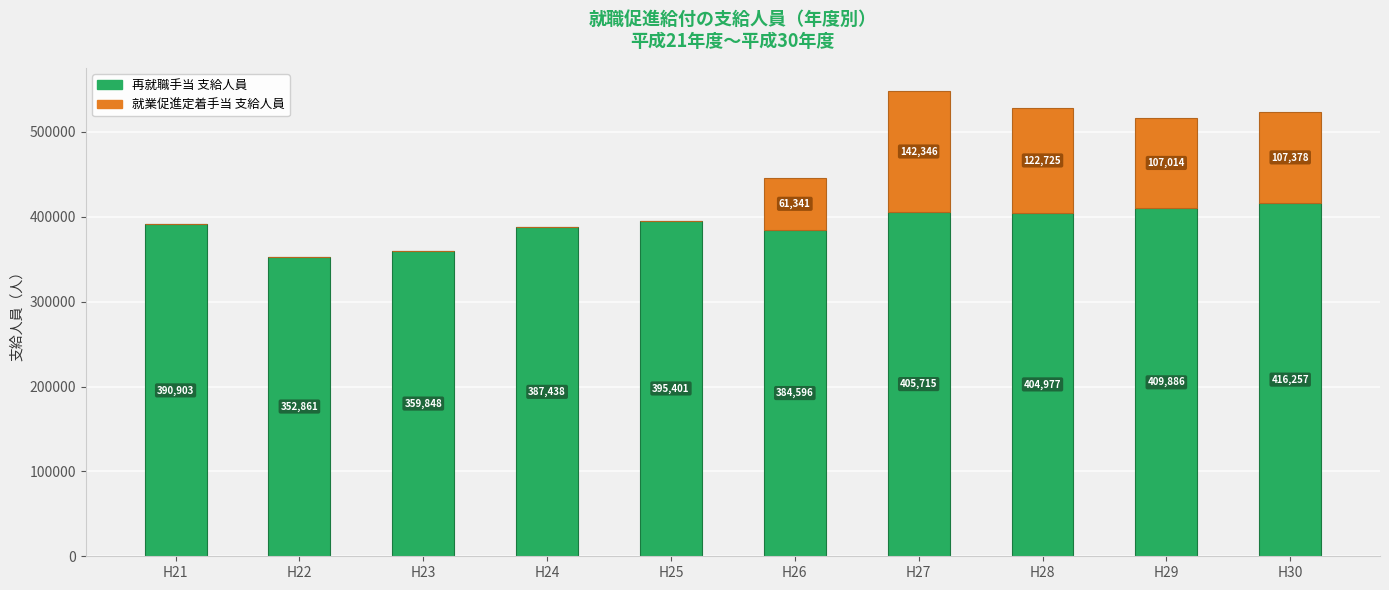

What is the total value across all series at H27?

548061